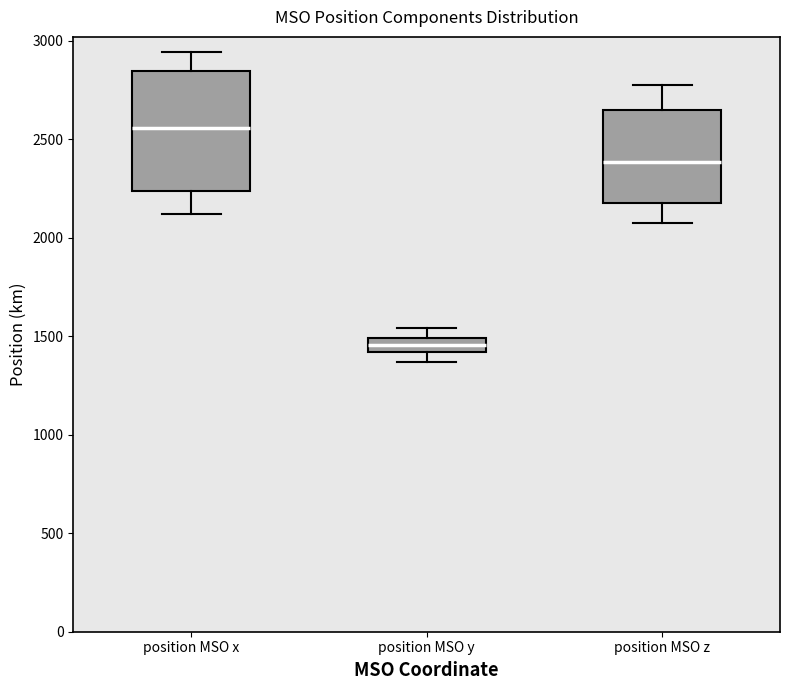

Which box's median line is the lowest?

position MSO y